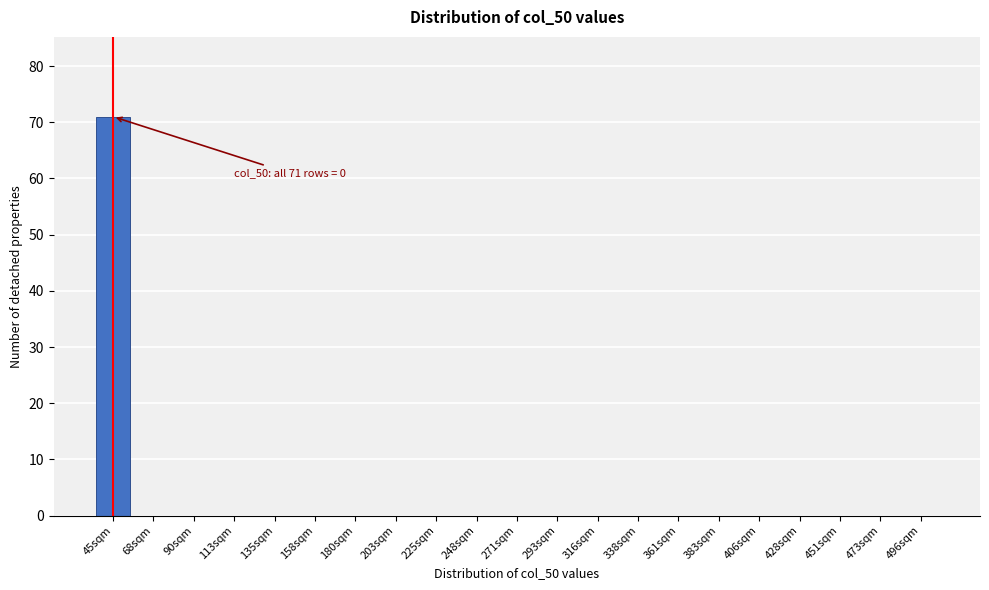

Reading right to left, transcribe all the data shown in this chart.

496sqm=0	473sqm=0	451sqm=0	428sqm=0	406sqm=0	383sqm=0	361sqm=0	338sqm=0	316sqm=0	293sqm=0	271sqm=0	248sqm=0	225sqm=0	203sqm=0	180sqm=0	158sqm=0	135sqm=0	113sqm=0	90sqm=0	68sqm=0	45sqm=71